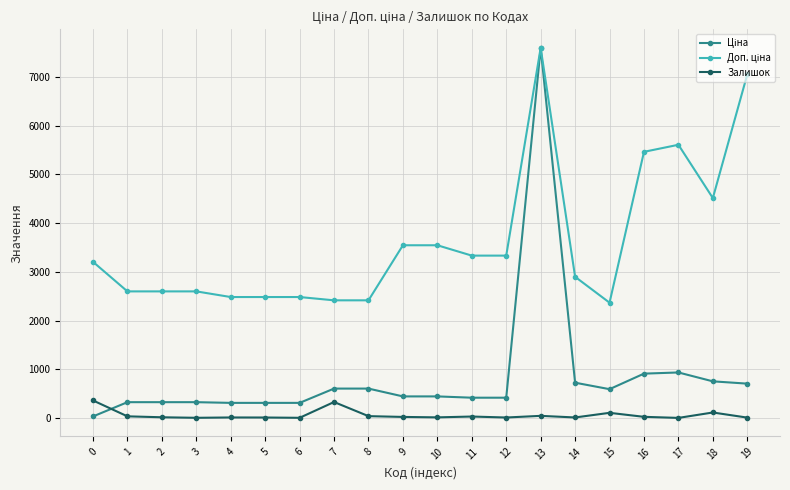

At which category is the sum across all series the highest?

13